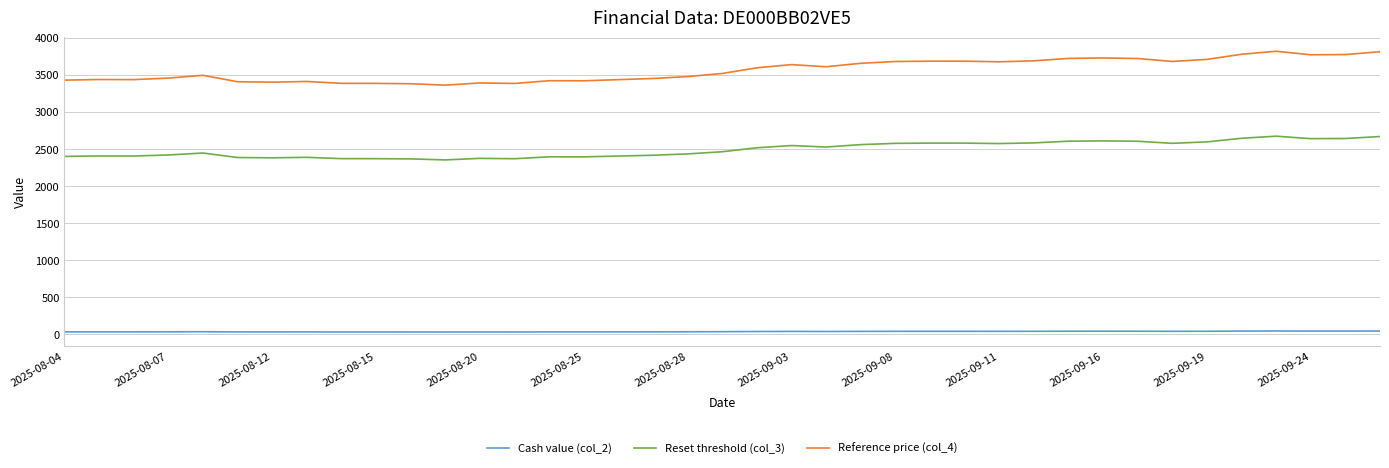

Rank the series by their maximum value, from lowest to highest.

Cash value (col_2), Reset threshold (col_3), Reference price (col_4)